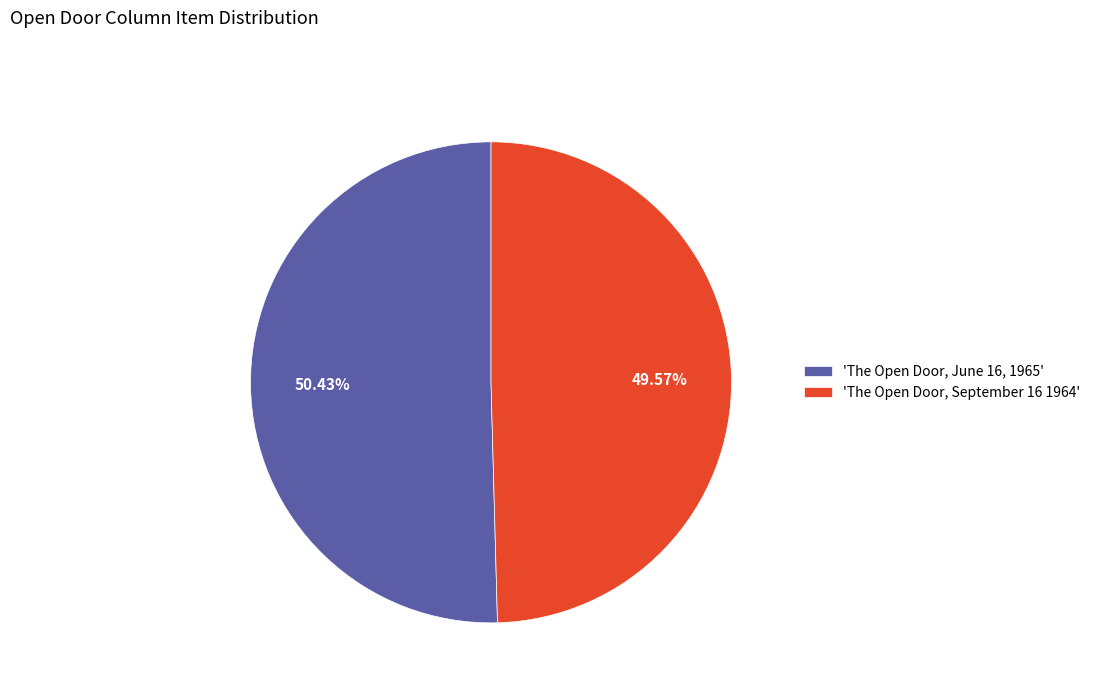

What is the largest slice in the pie chart?

'The Open Door, June 16, 1965'